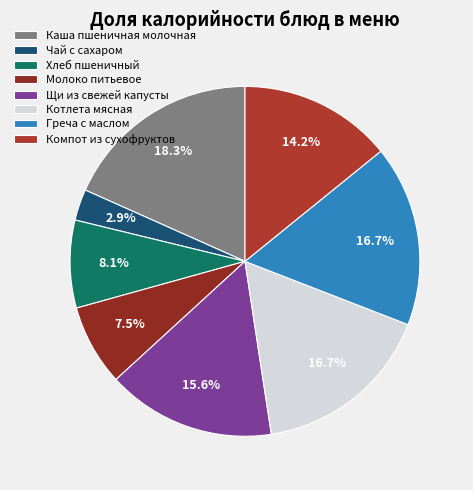

To the nearest percent, what percentage of the pie is Молоко питьевое?

7%